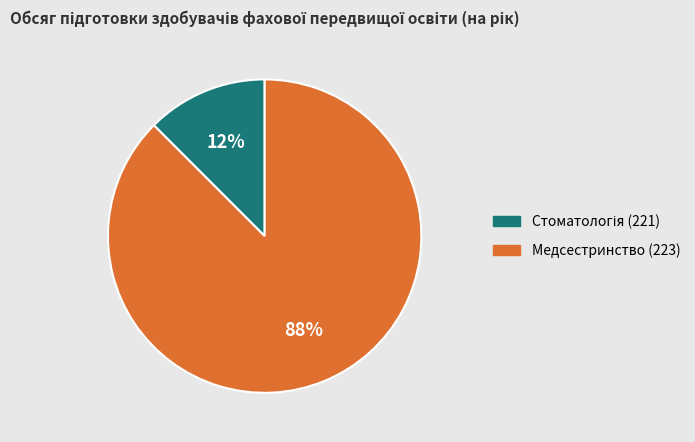

To the nearest percent, what is the average slice percentage?

50%